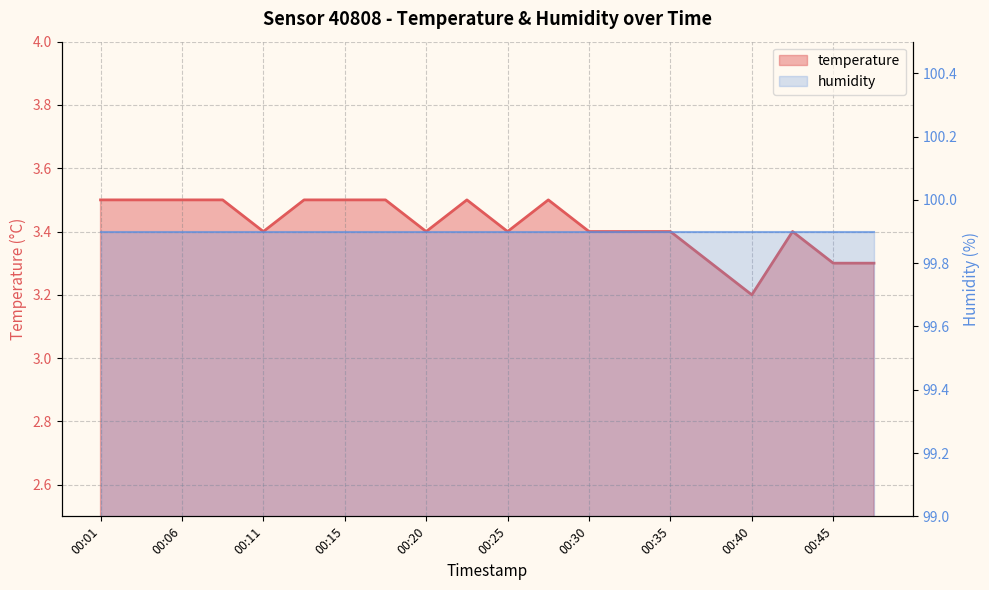

How many interior local valleys (lower than both neighbors) does the data have?

4